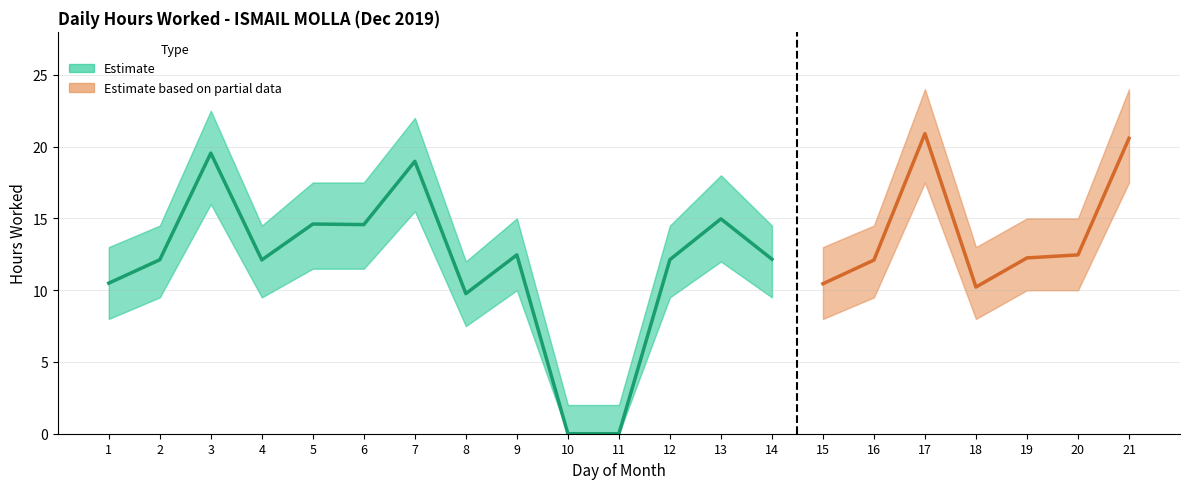

Reading left to right, what are all the values shown in this chart?

Hours Worked: 10.5	12.1	19.6	12.1	14.6	14.6	19.0	9.8	12.5	0.0	0.0	12.1	15.0	12.2	10.4	12.1	20.9	10.2	12.2	12.5	20.6
Lower Bound: 8.0	9.5	16.0	9.5	11.5	11.5	15.5	7.5	10.0	0.0	0.0	9.5	12.0	9.5	8.0	9.5	17.5	8.0	10.0	10.0	17.5
Upper Bound: 13.0	14.5	22.5	14.5	17.5	17.5	22.0	12.0	15.0	2.0	2.0	14.5	18.0	14.5	13.0	14.5	24.0	13.0	15.0	15.0	24.0